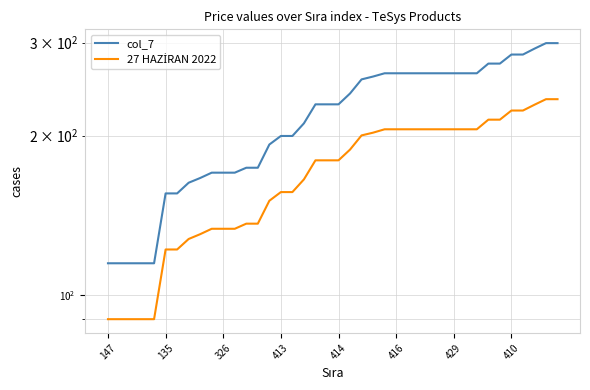

True or false: col_7 has more than 1 points higher than both neighbors.

False